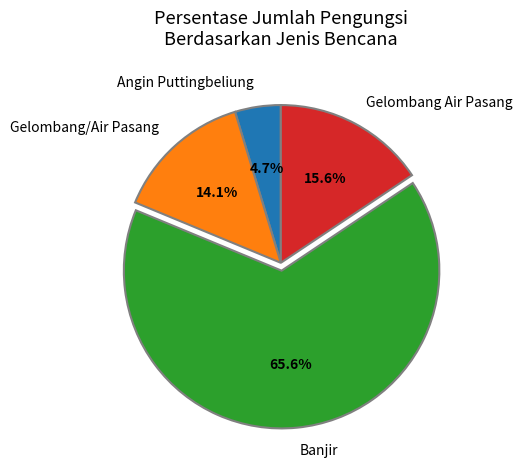

Rank the categories by value from highest to lowest.

Banjir, Gelombang Air Pasang, Gelombang/Air Pasang, Angin Puttingbeliung